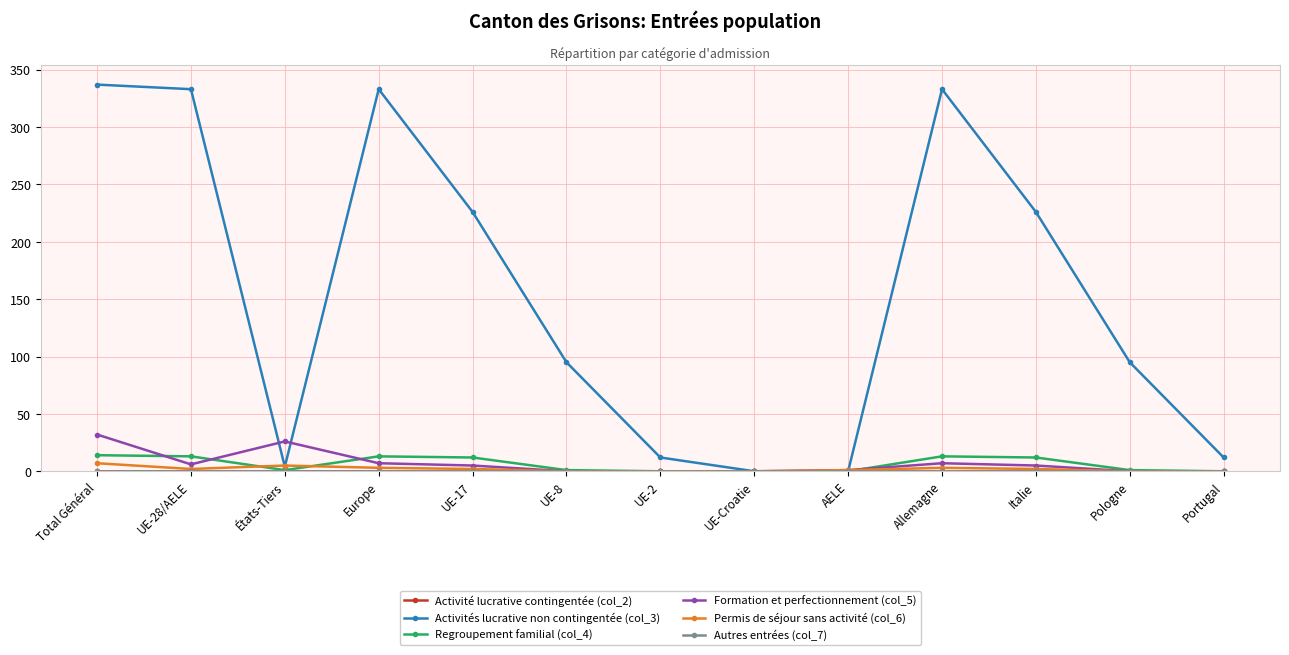

What is the total value across all series at UE-2?

12